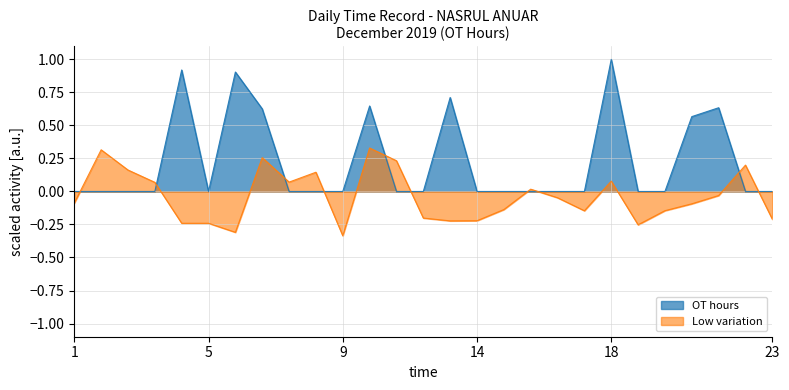

Does the chart display data point markers on the line(s)?

No